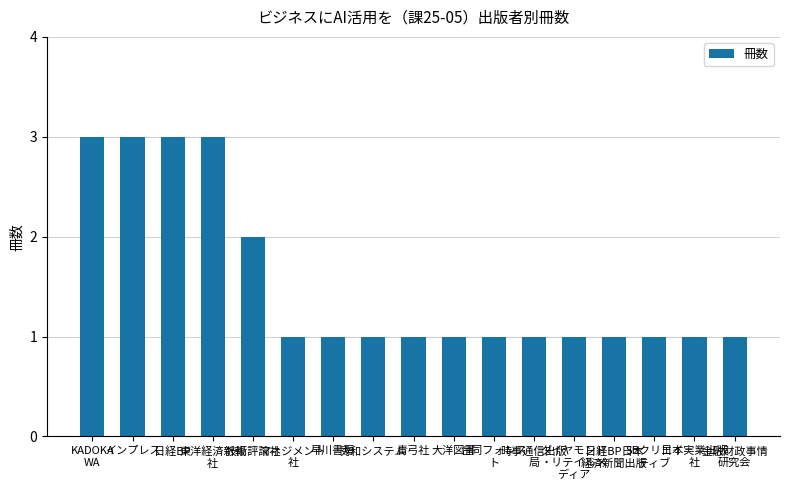

What is the sum of all values?

26